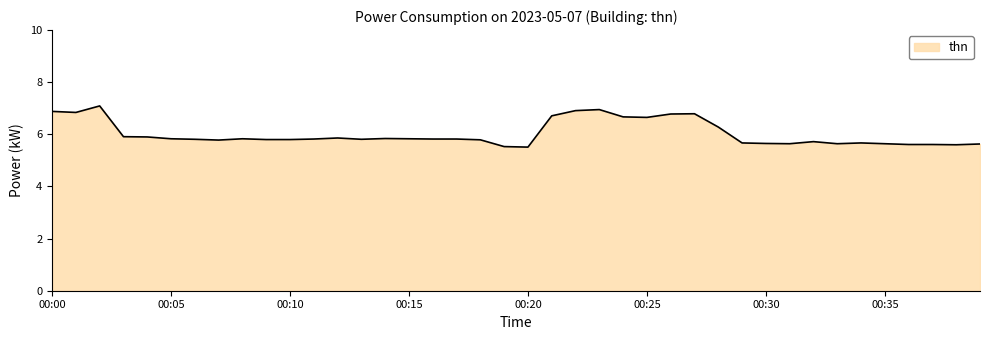

What is the smallest value displayed?

5.5